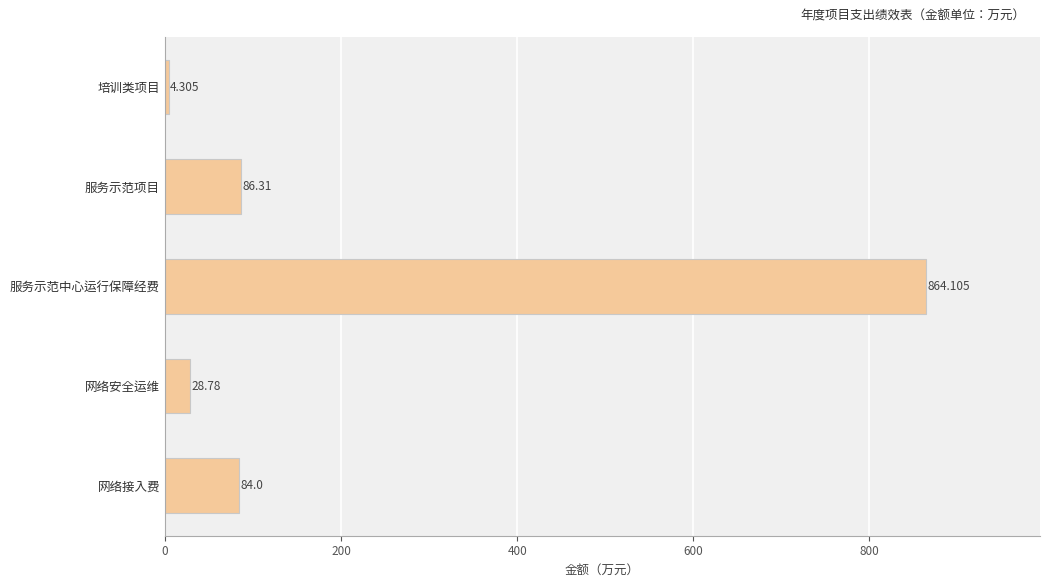

Where is the data nearest to the value 434?

服务示范项目